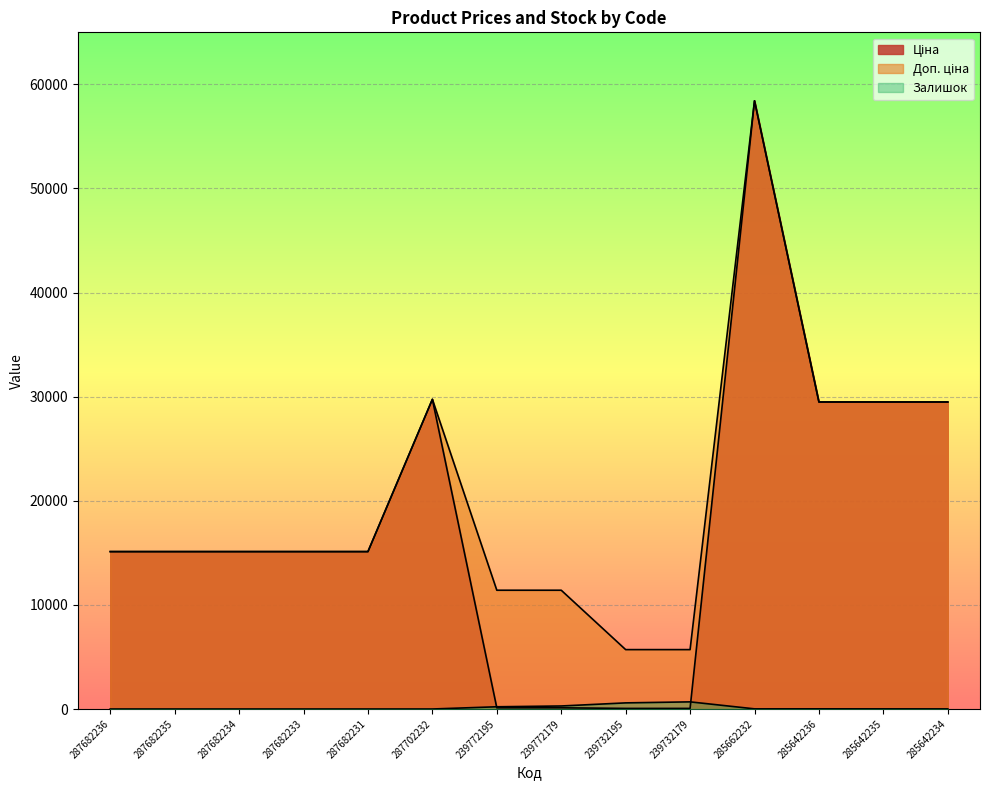

What is the label of the 1st point from the right?

285642234